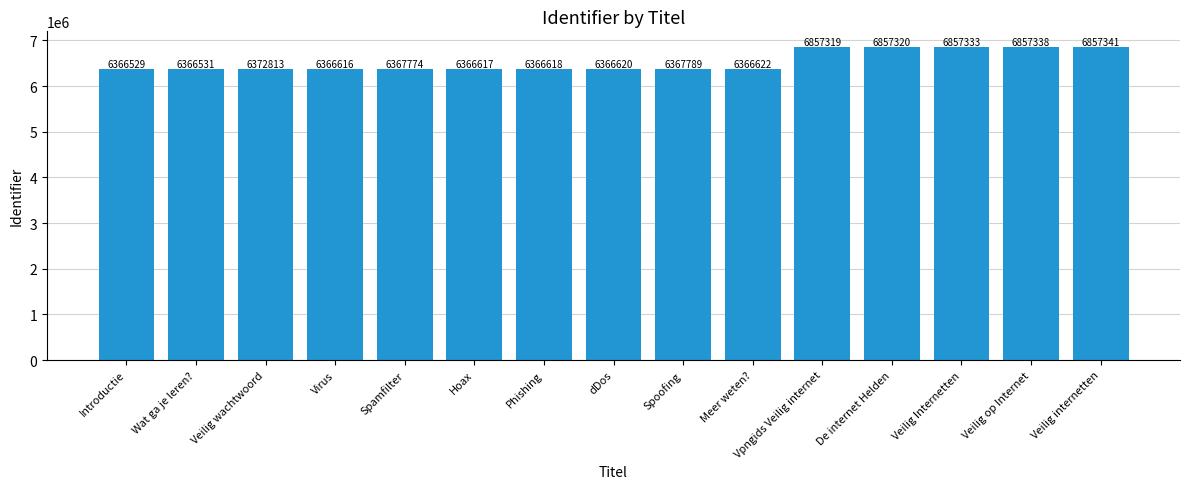

What is the difference between the values at Spamfilter and Veilig internetten?

489567